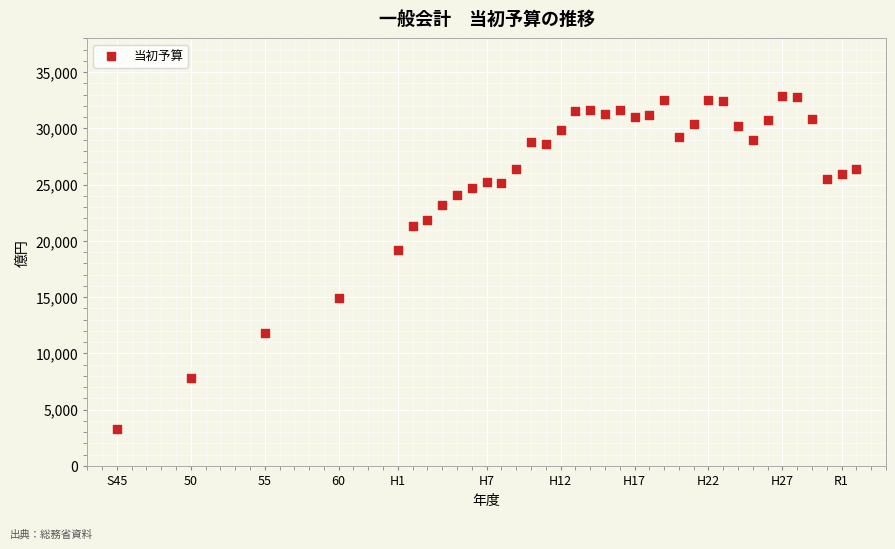

What is the range of X values (max minus min)?

50.0